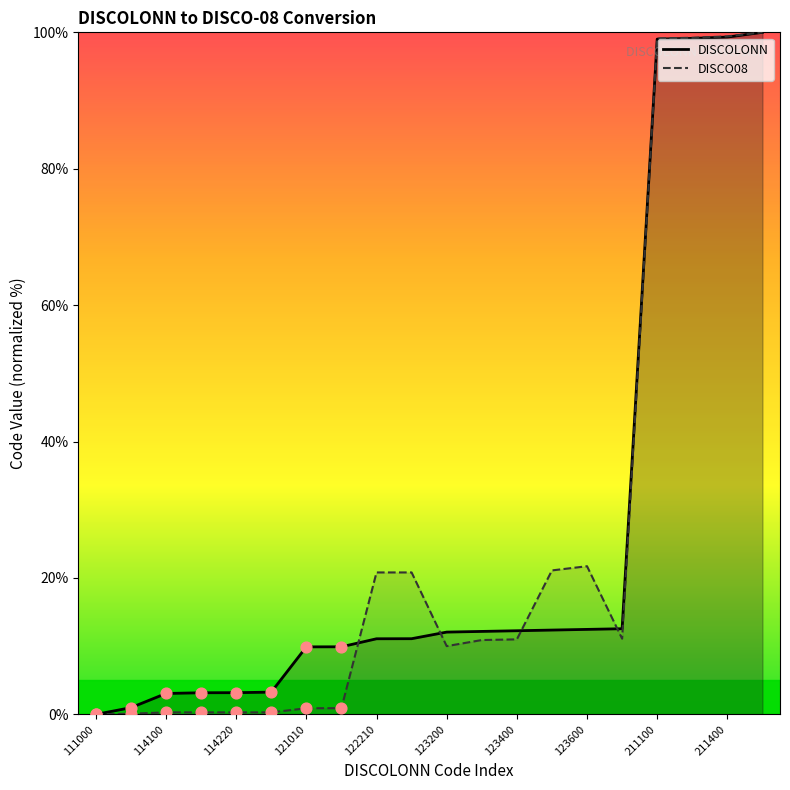

At which category is the sum across all series the highest?

19